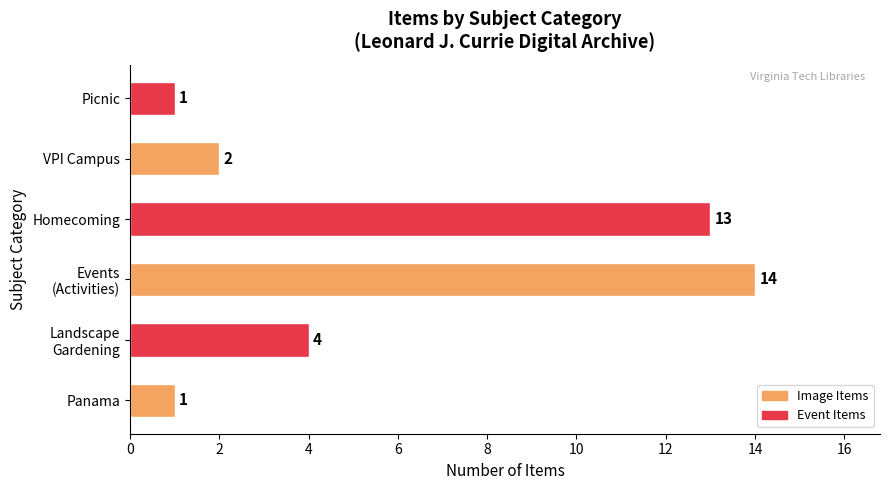

How many distinct data groups are displayed?

1